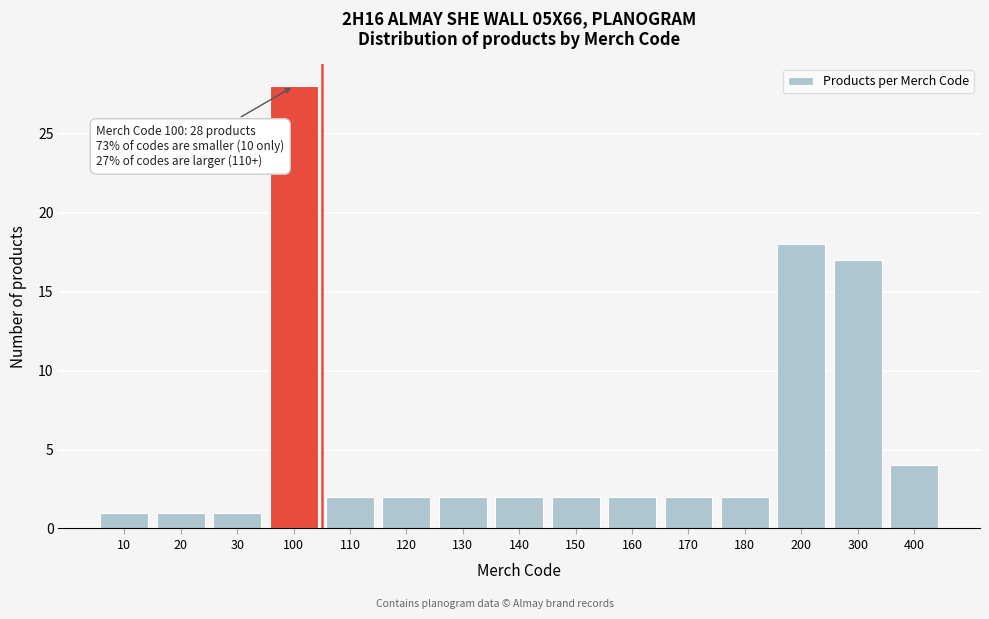

Reading left to right, what are all the values shown in this chart?

10=1	20=1	30=1	100=28	110=2	120=2	130=2	140=2	150=2	160=2	170=2	180=2	200=18	300=17	400=4